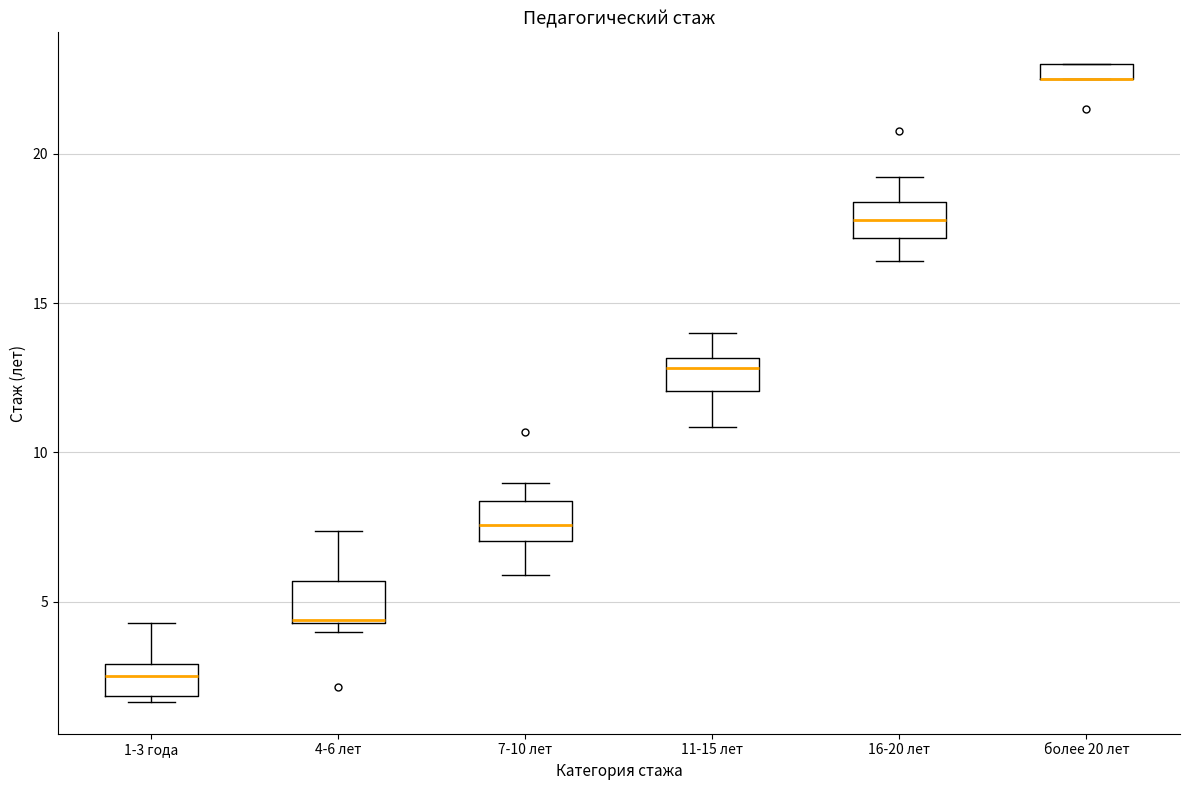

Where is the lower edge of the box for более 20 лет on the y-axis? The values are not printed on the chart, so give them approximately, as read against the axis.

22.5